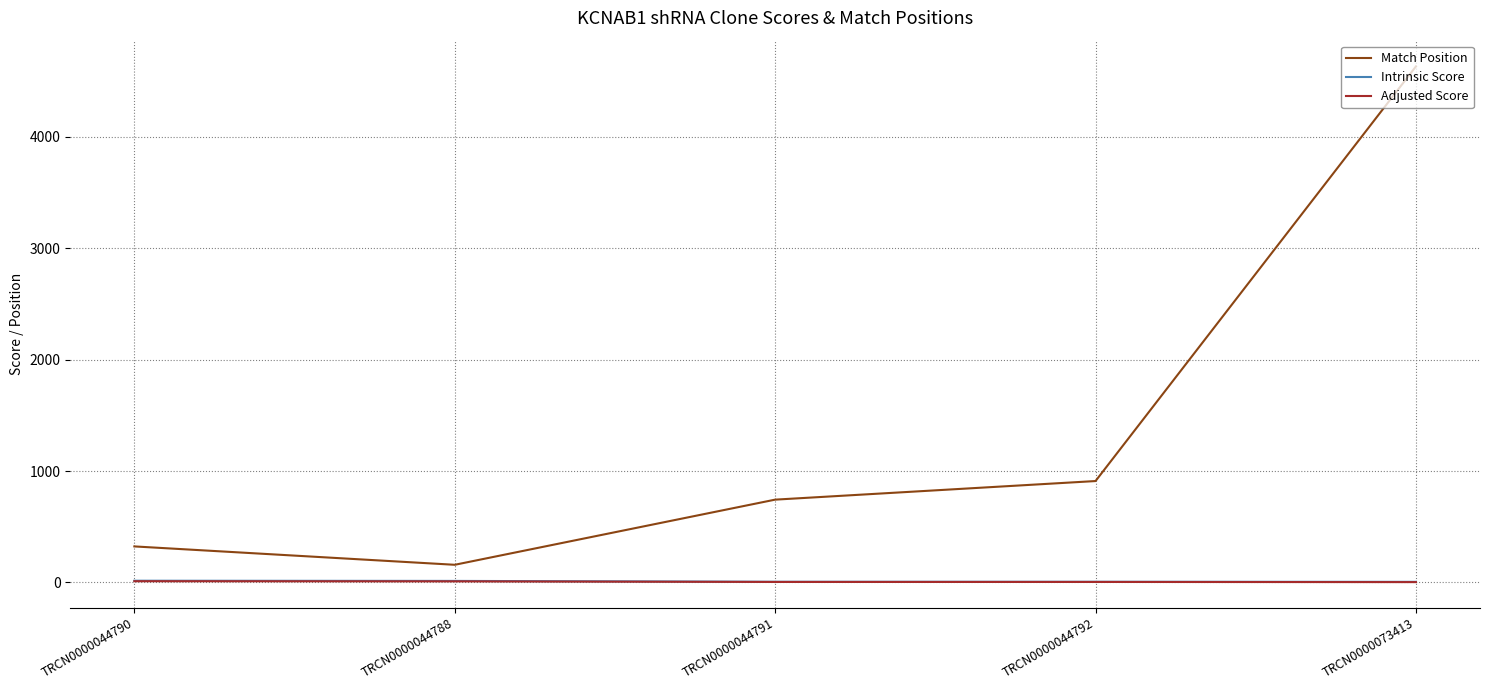

Where is Match Position nearest to the value 2395?

TRCN0000044792